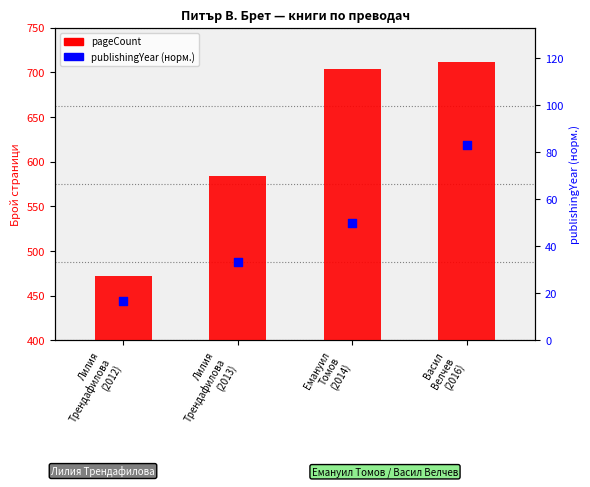

Which series contains the highest Y value?

pageCount